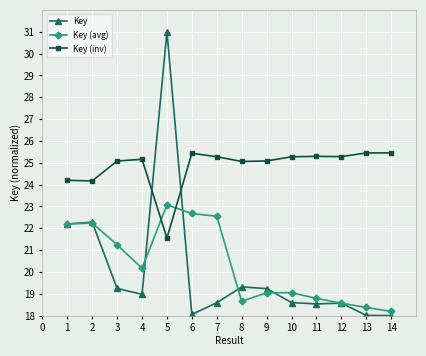

What is the average value of the Key (avg) series?

20.3